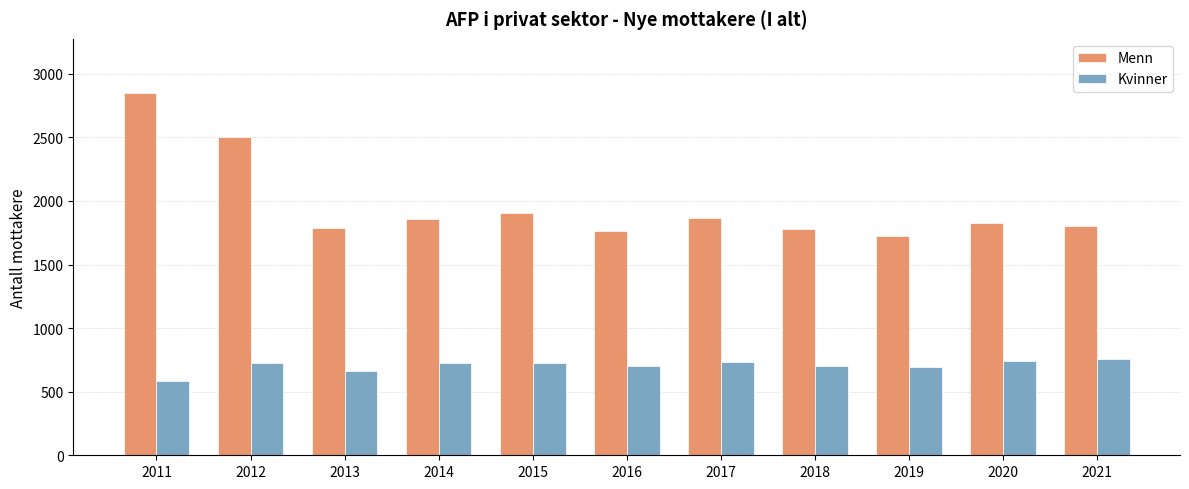

Count the number of data series in this chart.

2